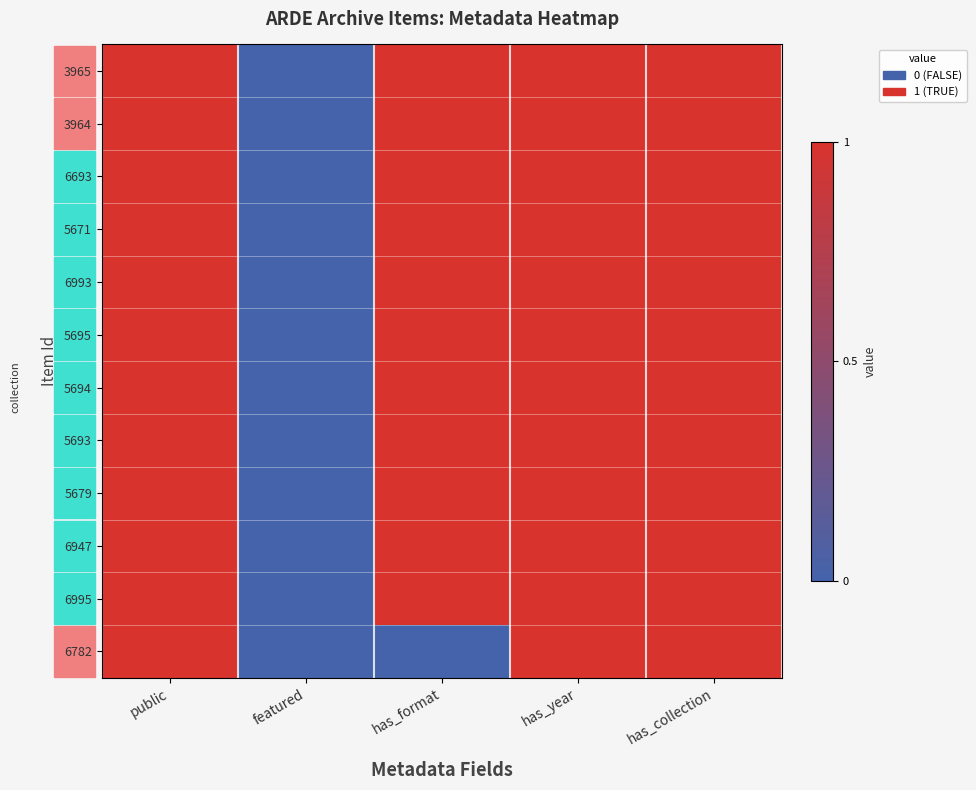

Reading left to right, extract all data points from this chart.

3965: public=1	featured=0	has_format=1	has_year=1	has_collection=1
3964: public=1	featured=0	has_format=1	has_year=1	has_collection=1
6693: public=1	featured=0	has_format=1	has_year=1	has_collection=1
5671: public=1	featured=0	has_format=1	has_year=1	has_collection=1
6993: public=1	featured=0	has_format=1	has_year=1	has_collection=1
5695: public=1	featured=0	has_format=1	has_year=1	has_collection=1
5694: public=1	featured=0	has_format=1	has_year=1	has_collection=1
5693: public=1	featured=0	has_format=1	has_year=1	has_collection=1
5679: public=1	featured=0	has_format=1	has_year=1	has_collection=1
6947: public=1	featured=0	has_format=1	has_year=1	has_collection=1
6995: public=1	featured=0	has_format=1	has_year=1	has_collection=1
6782: public=1	featured=0	has_format=0	has_year=1	has_collection=1